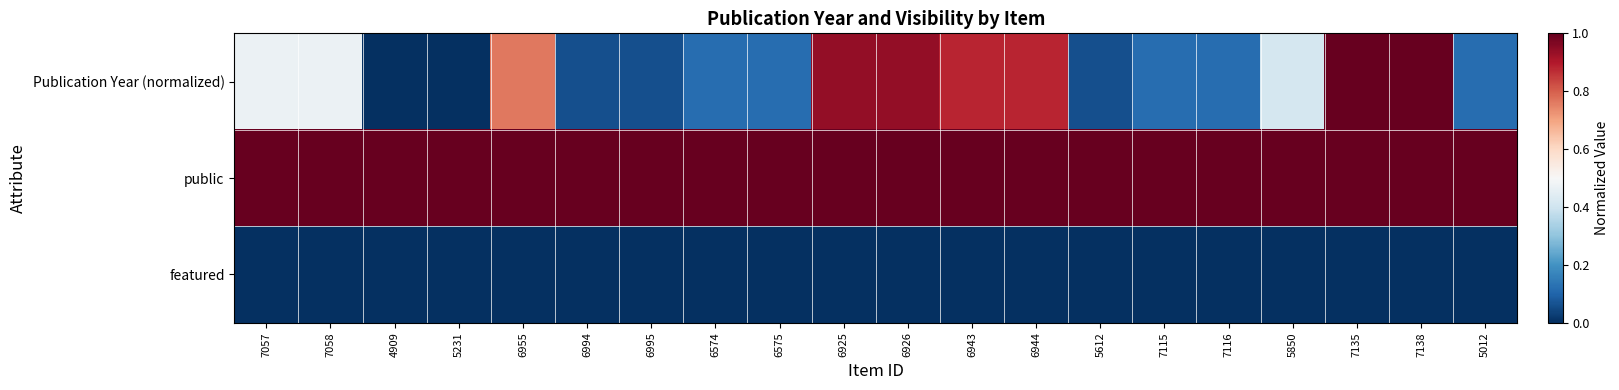

Between 4909 and 6943, which series saw the biggest shift?

Publication Year (normalized)